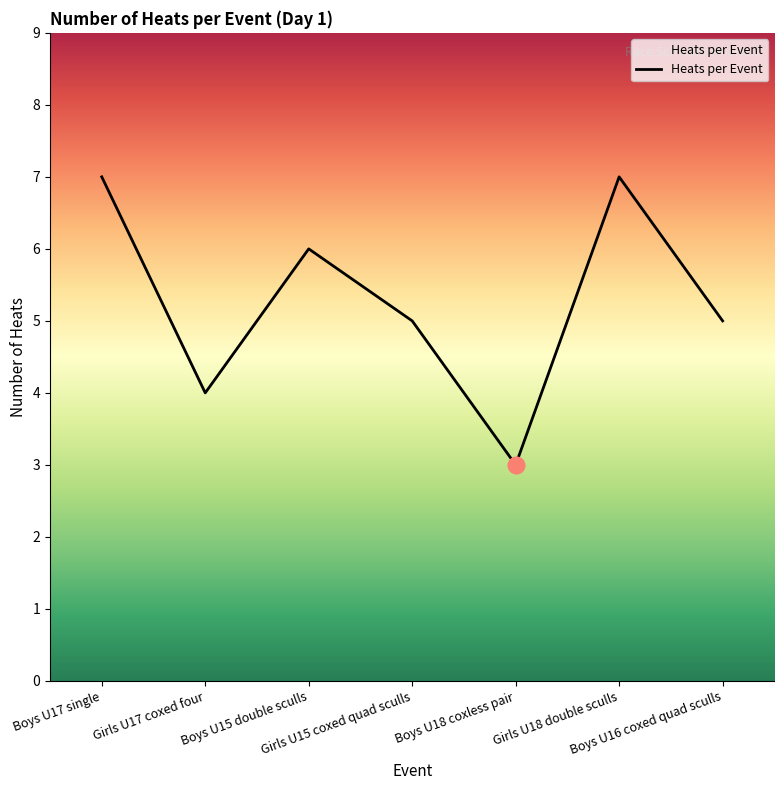

What is the sum of all values?

37